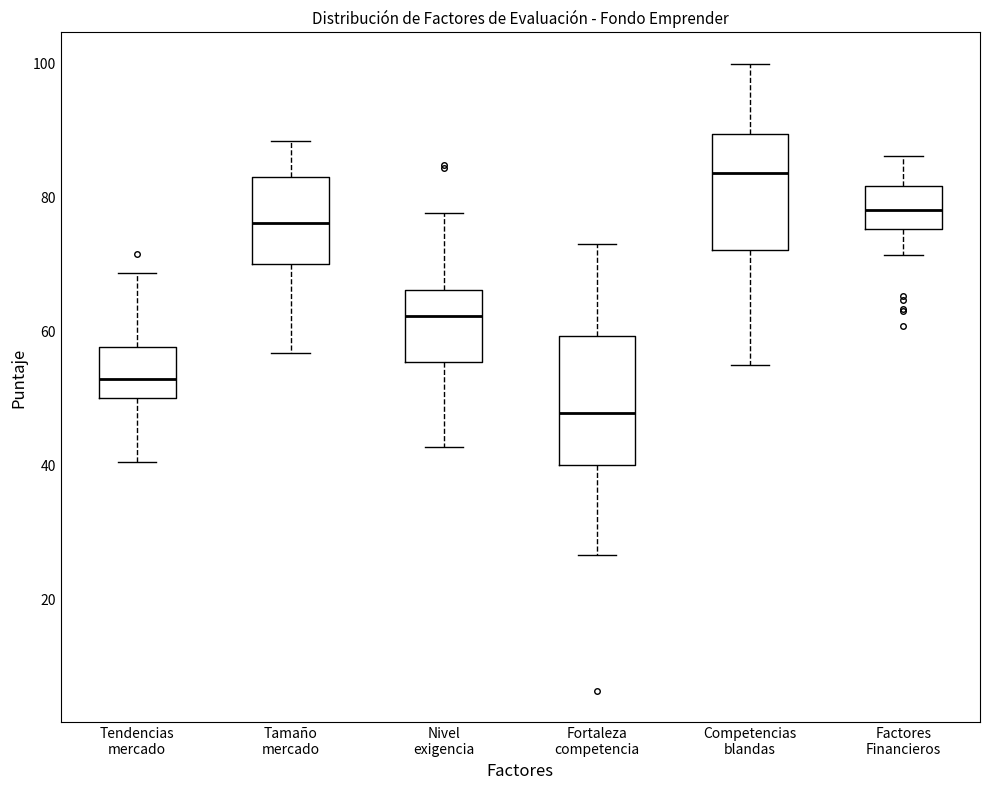

Which box's median line is the highest?

Competencias blandas